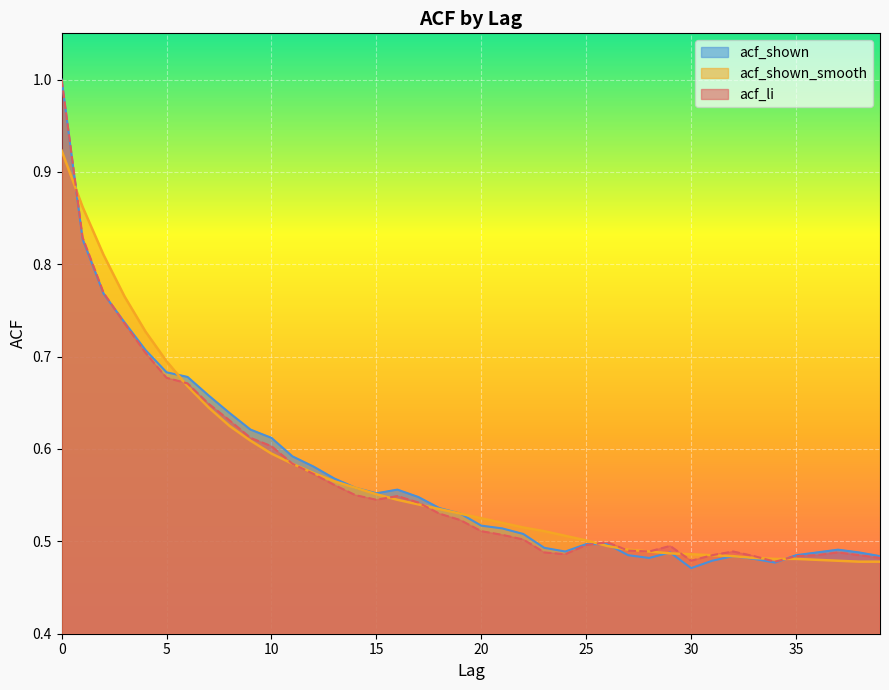

Where is the first local maximum for acf_shown?

16